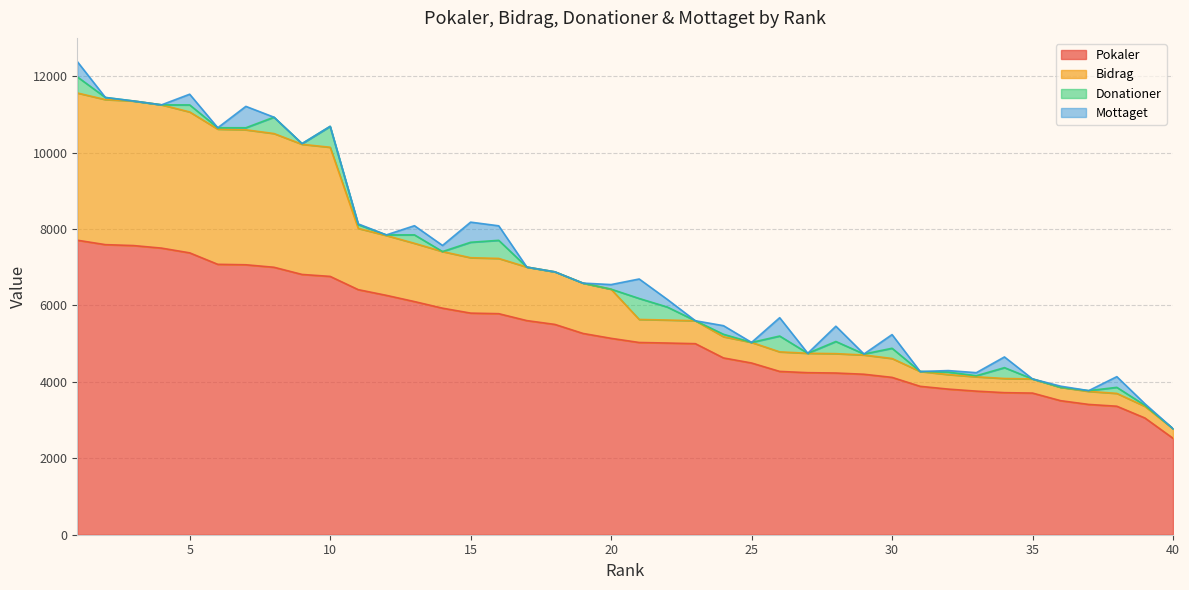

What is the minimum value for Pokaler?

2524